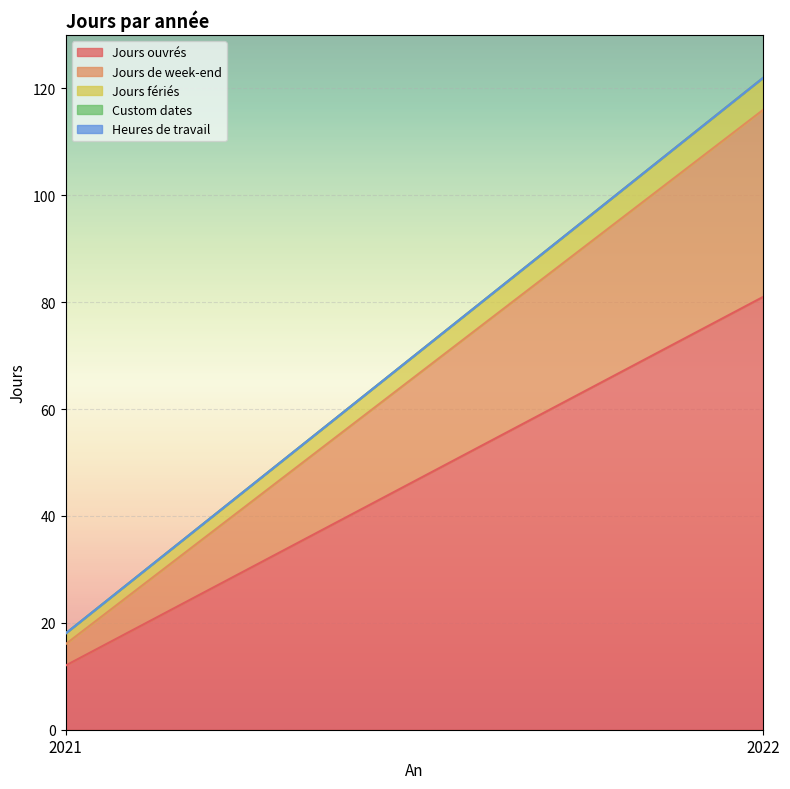

What are all the series names shown in the legend?

Jours ouvrés, Jours de week-end, Jours fériés, Custom dates, Heures de travail